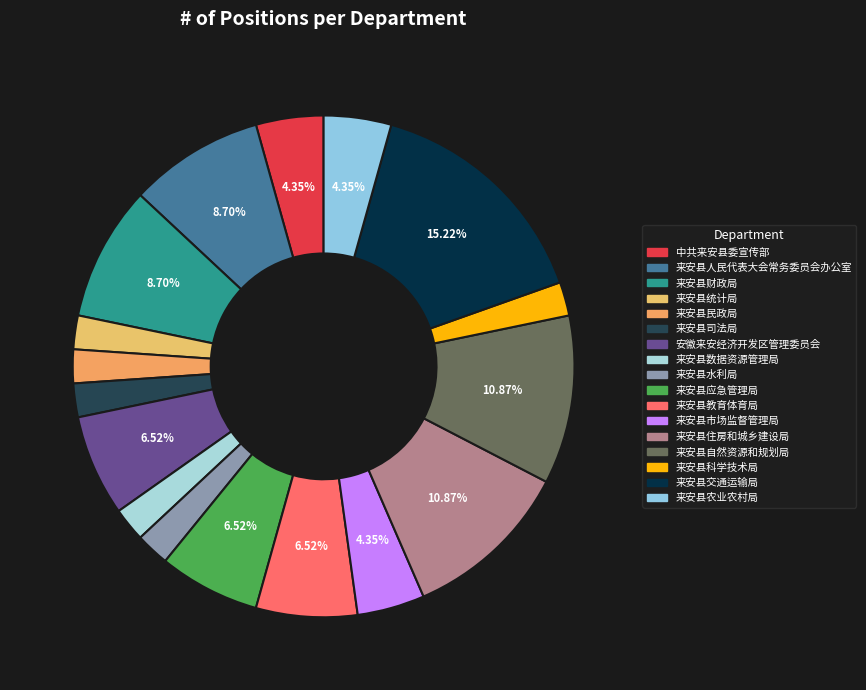

Does 中共来安县委宣传部 account for over 50% of the chart?

No